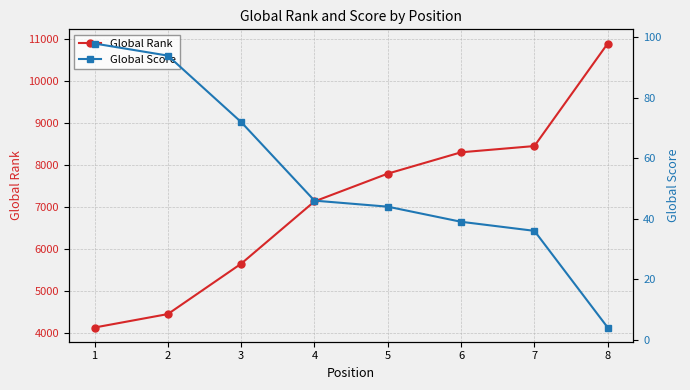

What are all the series names shown in the legend?

Global Rank, Global Score